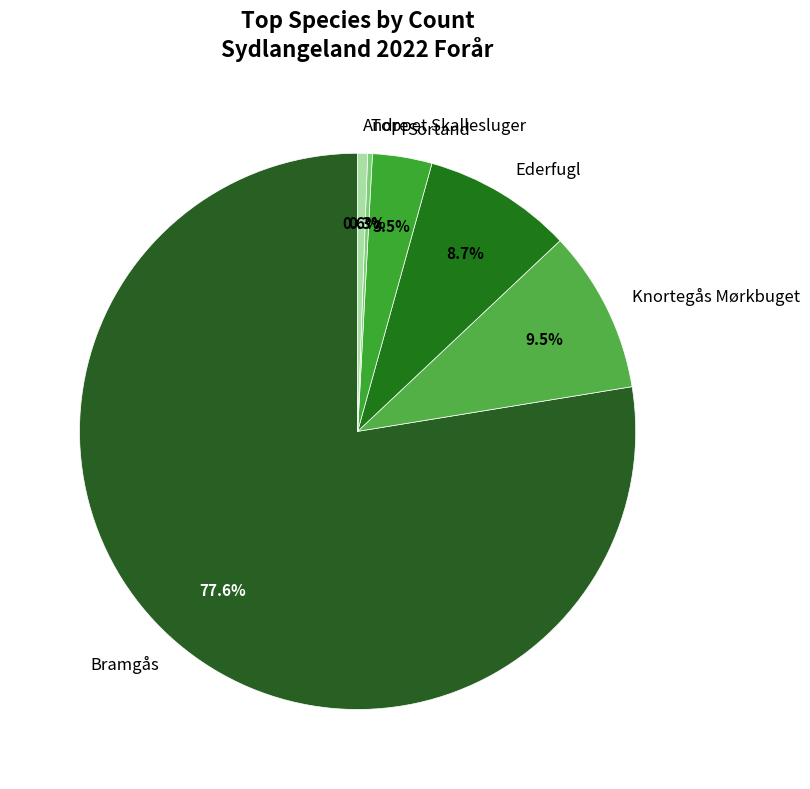

Combined, do Ederfugl and Andre account for over 50%?

No